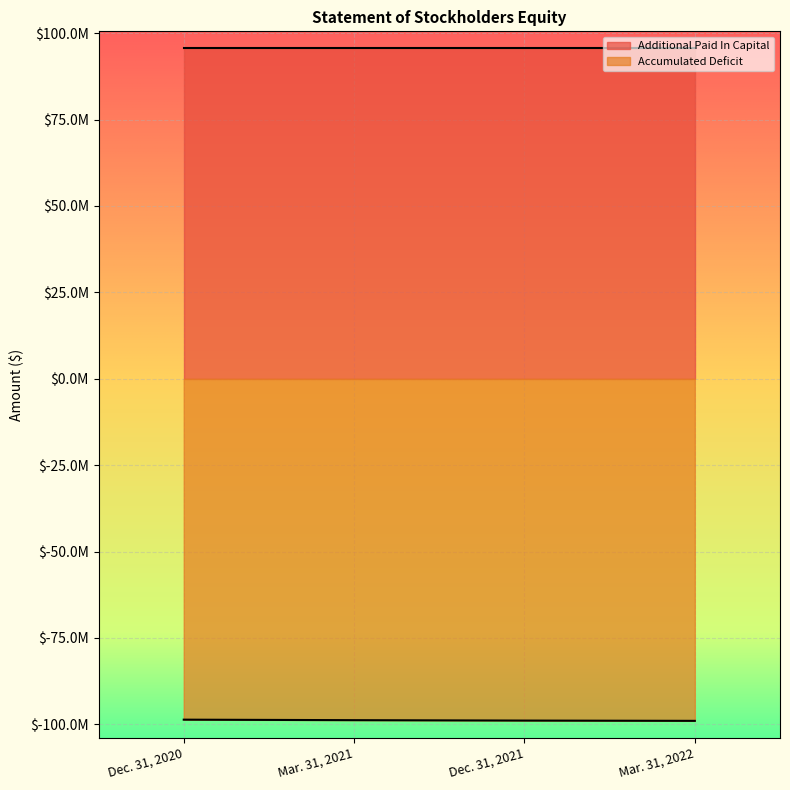

List the labels in order of value, smallest first.

Mar. 31, 2022, Dec. 31, 2021, Mar. 31, 2021, Dec. 31, 2020